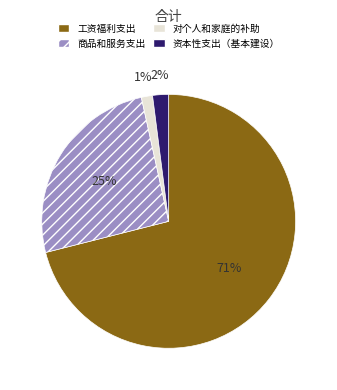

Is the sum of 工资福利支出 and 资本性支出（基本建设） greater than half?

Yes